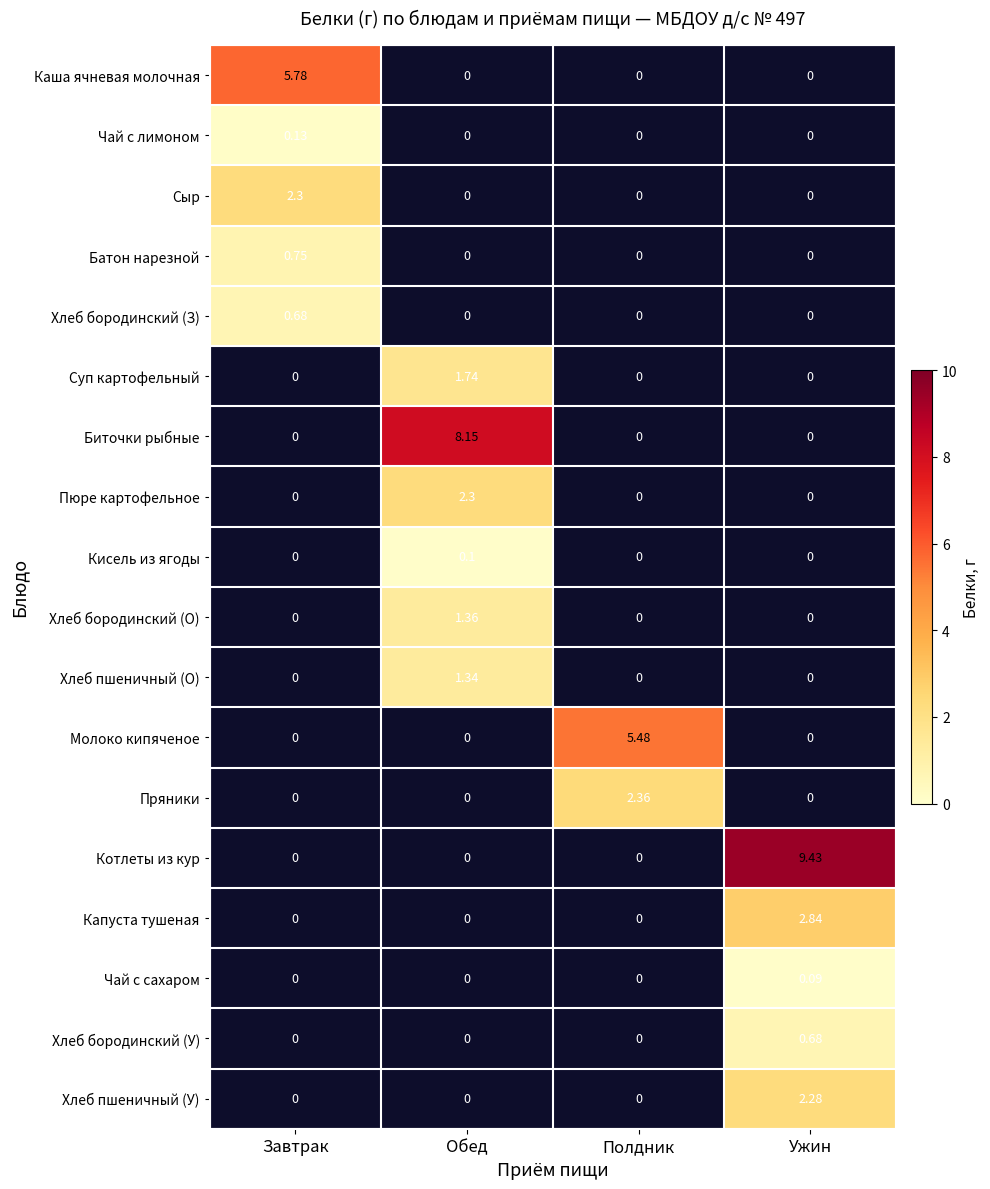

At how many categories does at least one series exceed 9?

1